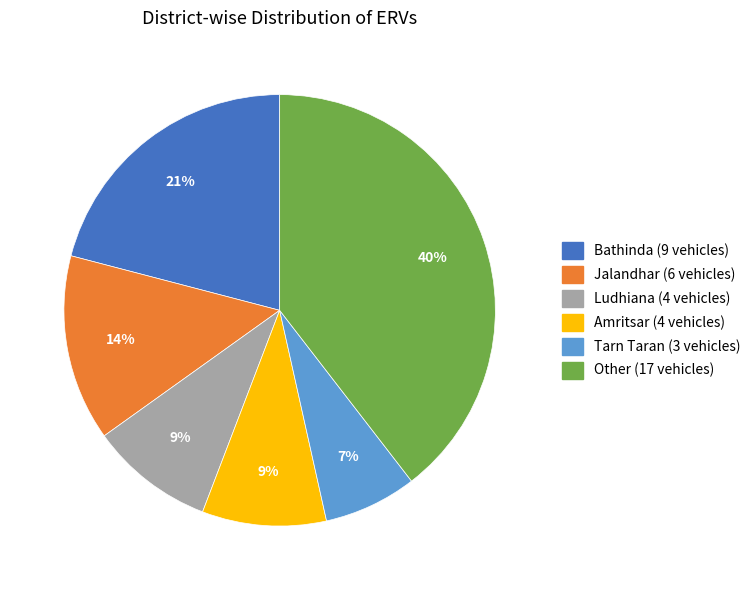

Is there any slice that represents more than half of the pie?

No